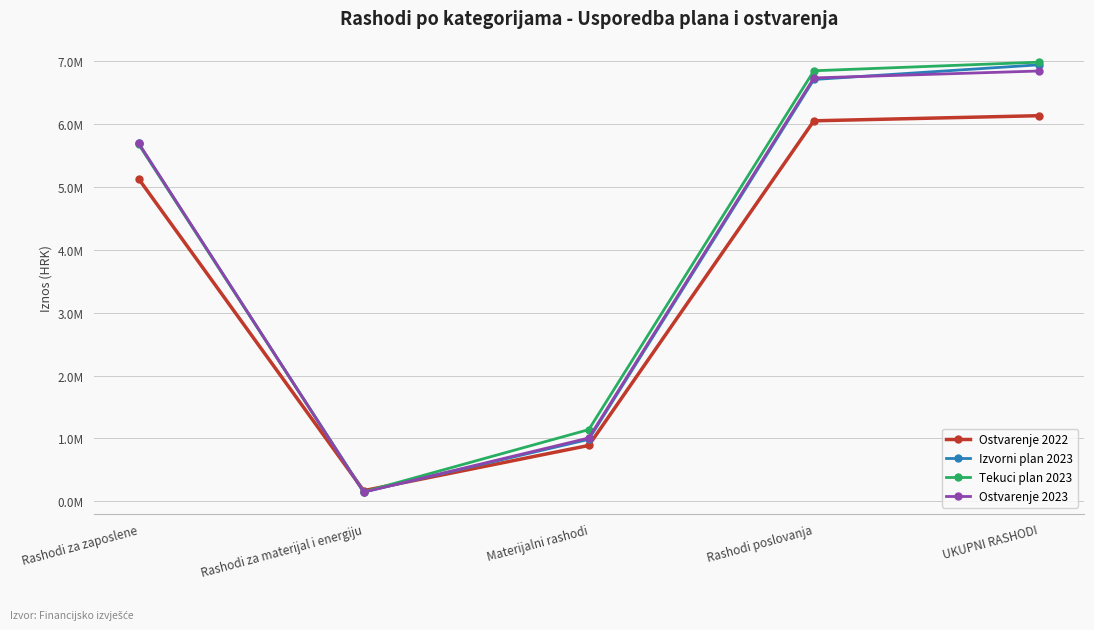

What is the minimum value shown in the chart?

144919.0